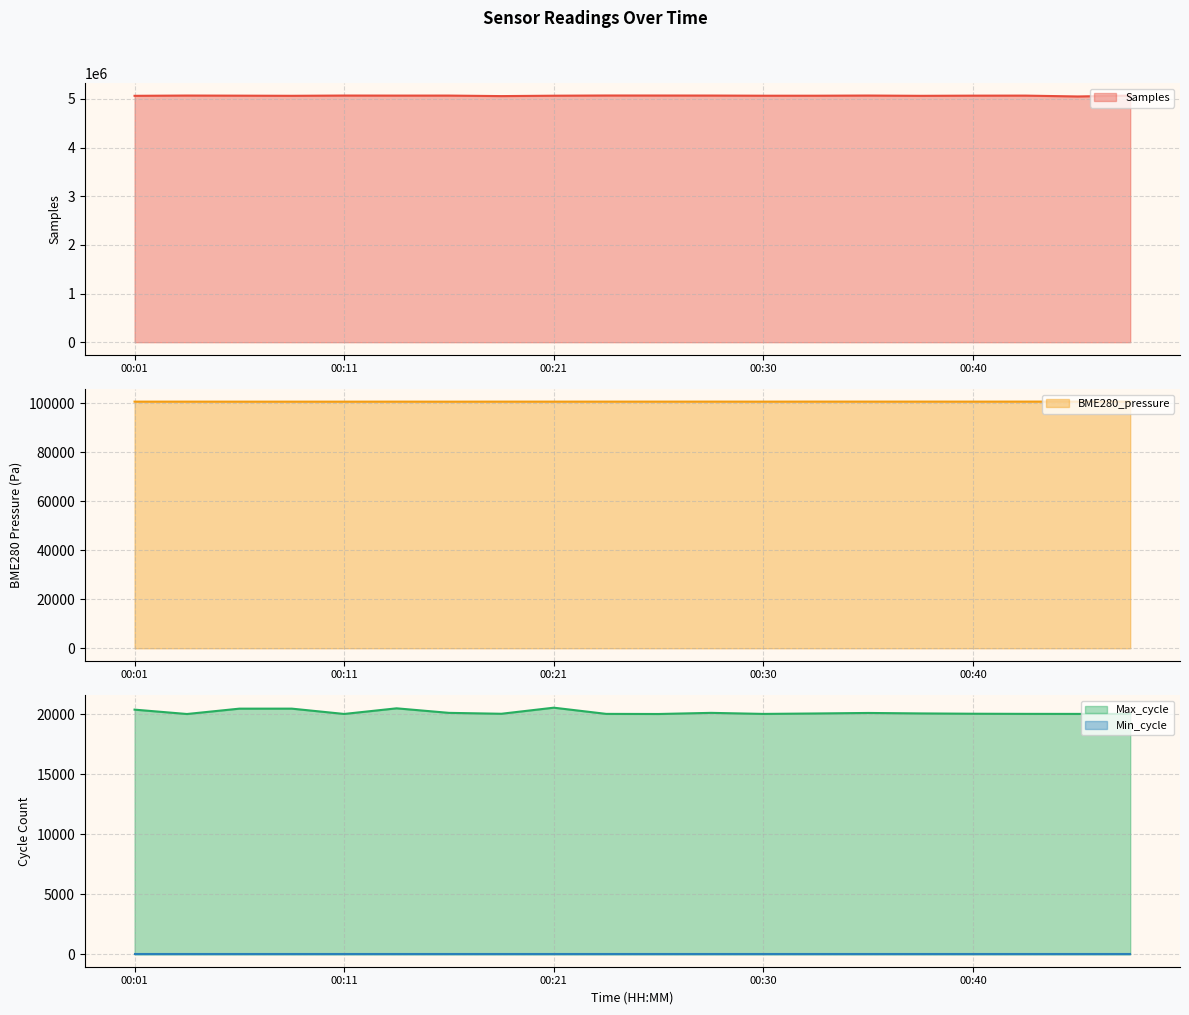

True or false: Max_cycle and BME280_pressure cross at least once.

False